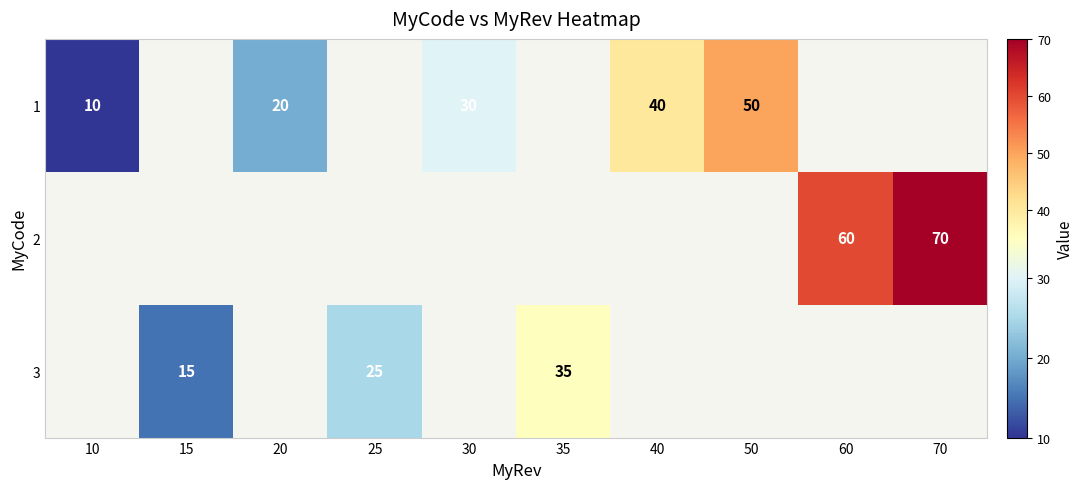

Is the value of 2 at 70 greater than the value of 3 at 15?

Yes